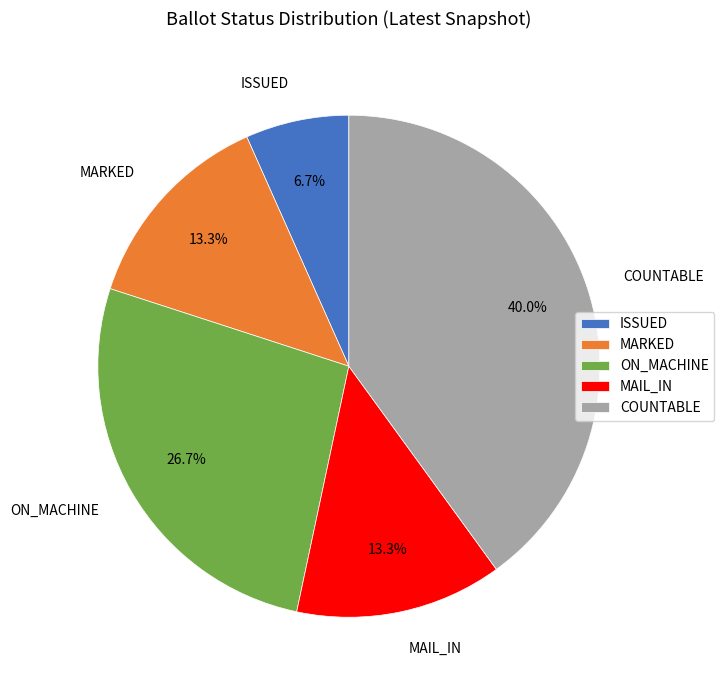

How many slices are in this pie chart?

5